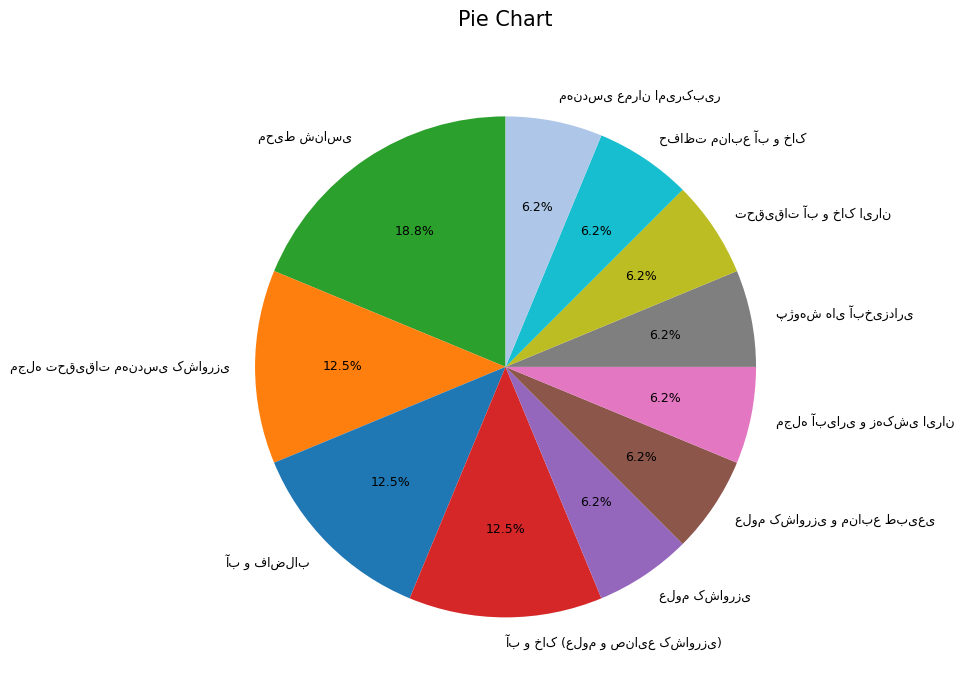

Is there any slice that represents more than half of the pie?

No